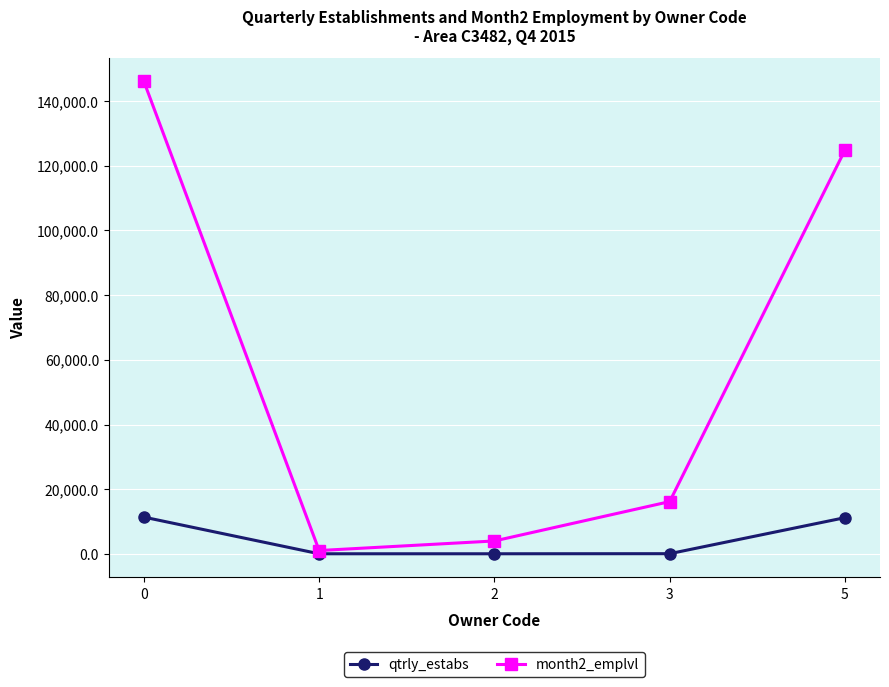

Which series has the largest range (max minus min)?

month2_emplvl